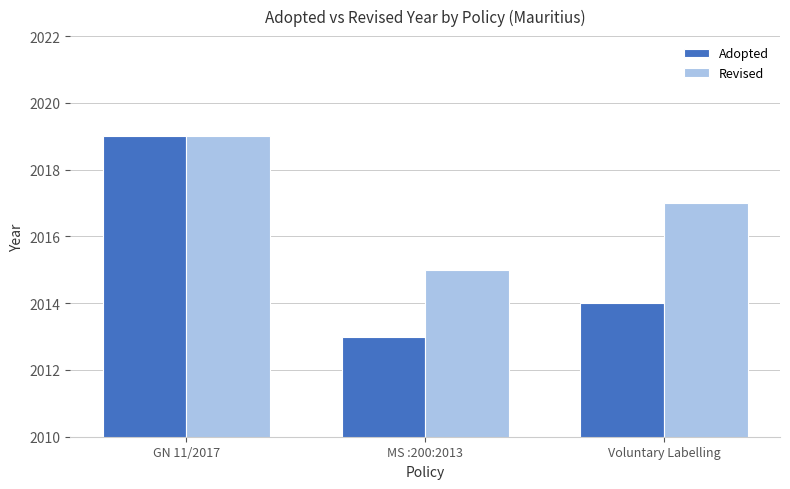

How many values in the Adopted series are below 2014?

1